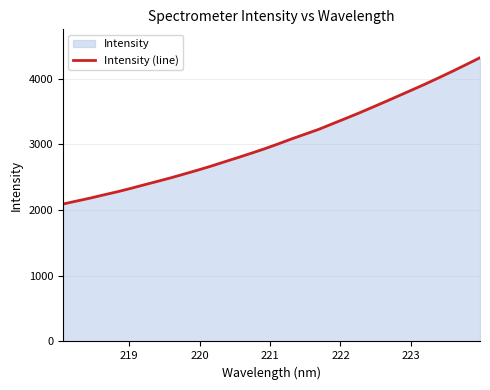

What is the difference between the second highest and second lowest values?

2081.5